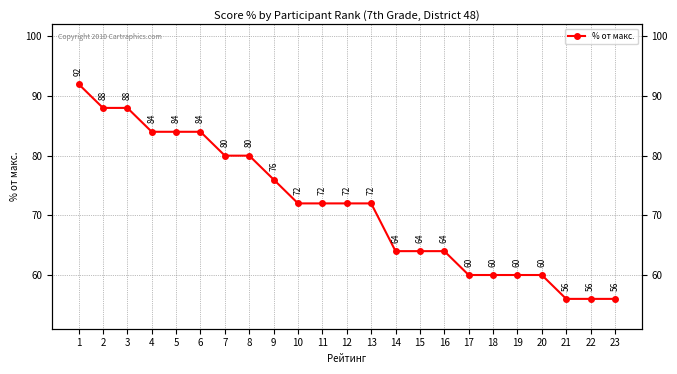

What is the smallest value displayed?

56